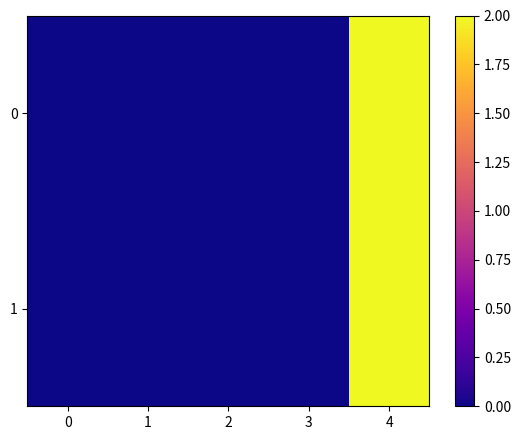

How many series are shown in this chart?

2